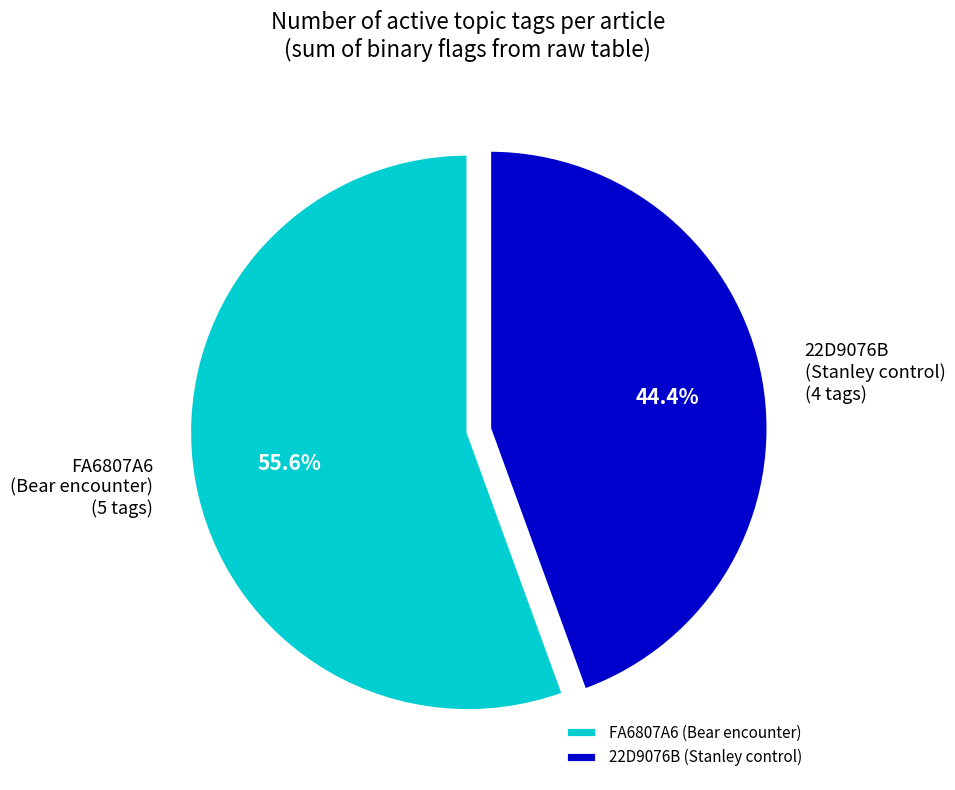

What is the largest slice in the pie chart?

FA6807A6 (Bear encounter)